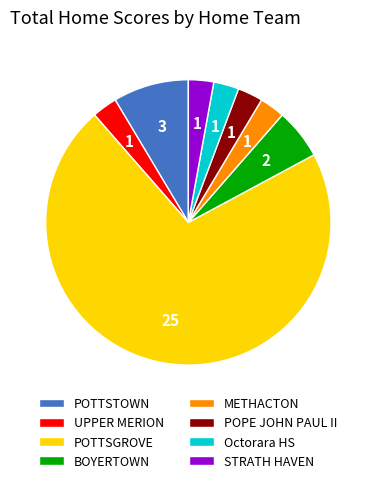

What is the largest slice in the pie chart?

POTTSGROVE